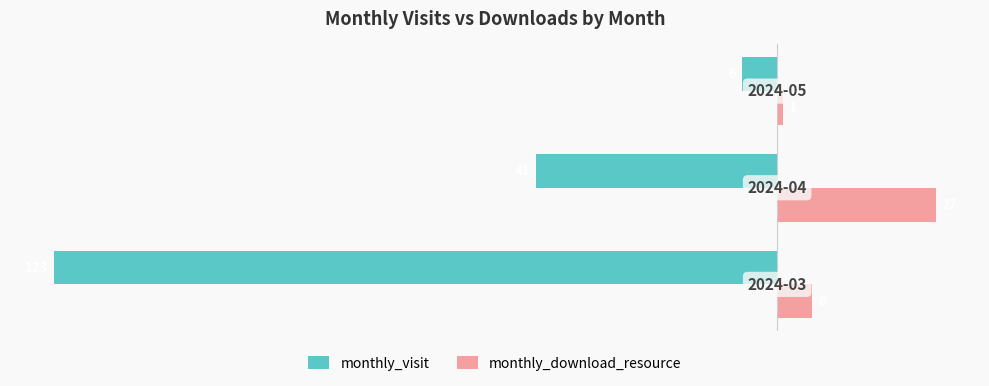

Which series has the largest total across all categories?

monthly_download_resource